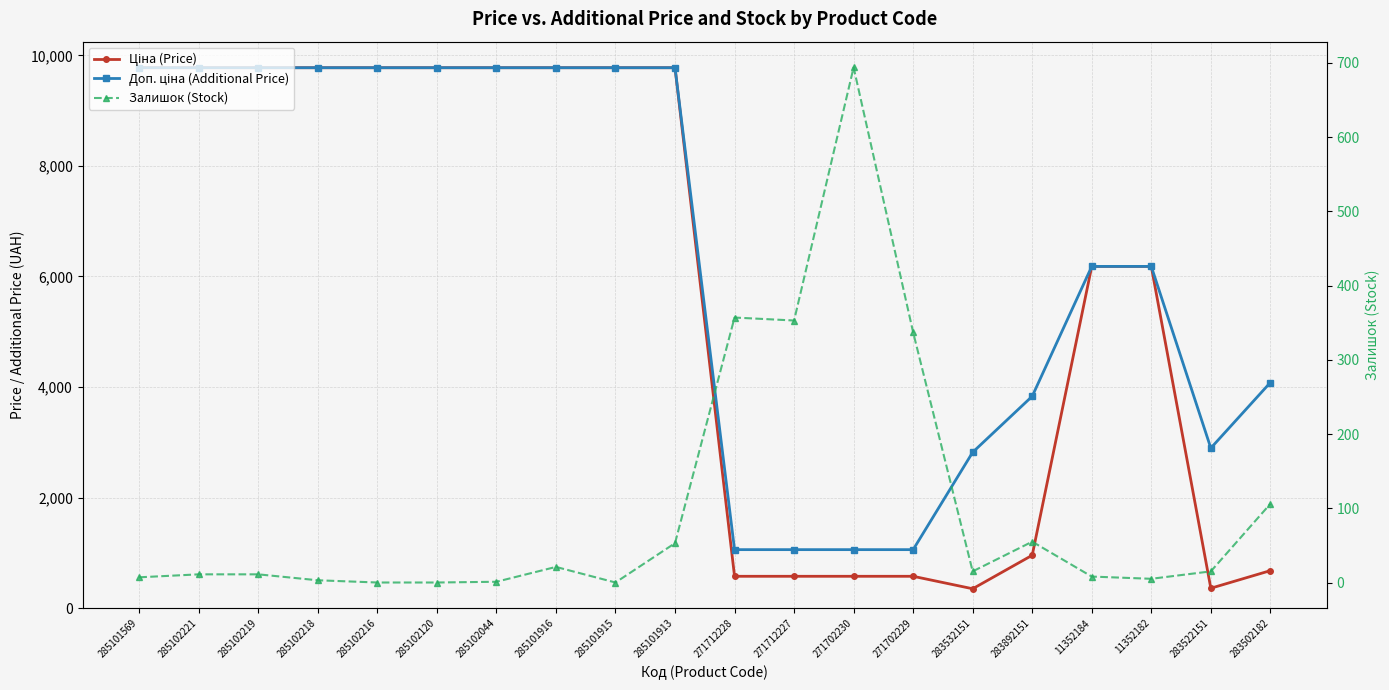

Reading left to right, extract all data points from this chart.

Ціна (Price): 285101569=9775.5	285102221=9775.5	285102219=9775.5	285102218=9775.5	285102216=9775.5	285102120=9775.5	285102044=9775.5	285101916=9775.5	285101915=9775.5	285101913=9775.5	271712228=578.1	271712227=578.1	271702230=578.1	271702229=578.1	283532151=352.6	283892151=958.4	11352184=6182.6	11352182=6182.6	283522151=362.1	283502182=680.4
Доп. ціна (Additional Price): 285101569=9775.5	285102221=9775.5	285102219=9775.5	285102218=9775.5	285102216=9775.5	285102120=9775.5	285102044=9775.5	285101916=9775.5	285101915=9775.5	285101913=9775.5	271712228=1060.0	271712227=1060.0	271702230=1060.0	271702229=1060.0	283532151=2821.2	283892151=3833.8	11352184=6182.6	11352182=6182.6	283522151=2896.6	283502182=4082.3
Залишок (Stock): 285101569=7.0	285102221=11.0	285102219=11.0	285102218=3.0	285102216=0.0	285102120=0.0	285102044=1.0	285101916=21.0	285101915=0.0	285101913=53.0	271712228=357.0	271712227=353.0	271702230=694.0	271702229=337.0	283532151=15.0	283892151=55.0	11352184=8.0	11352182=5.0	283522151=15.0	283502182=106.0